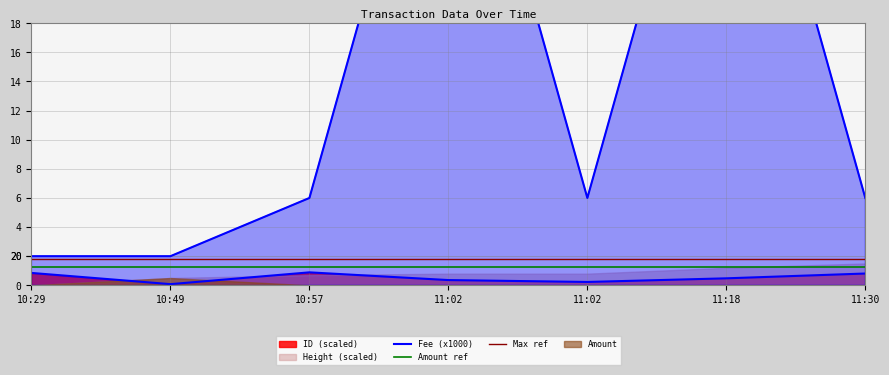

Rank the categories by Fee value from highest to lowest.

11:02, 11:18, 10:57, 11:02, 11:30, 10:29, 10:49